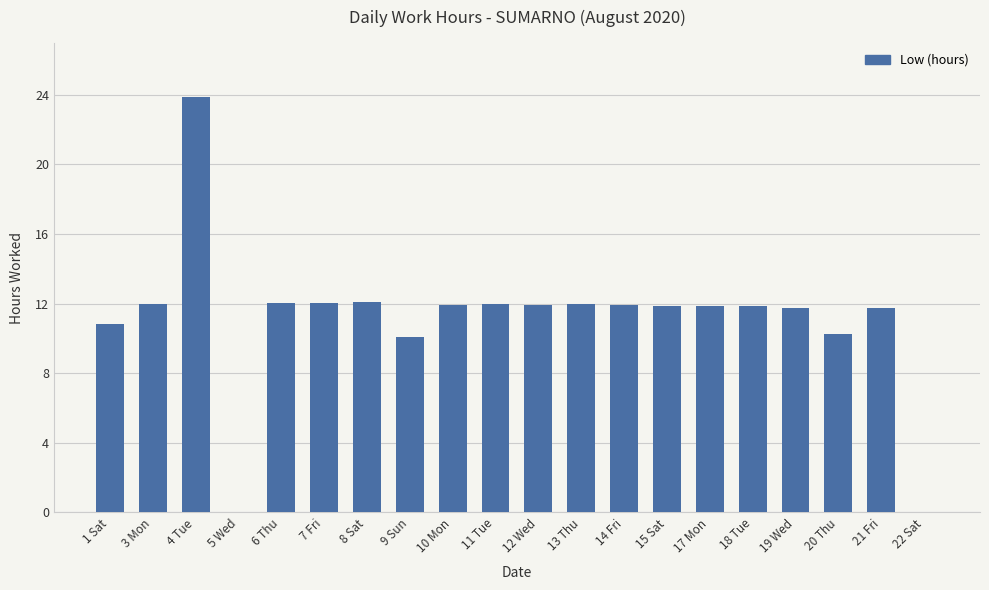

What is the change in value from 10 Mon to 20 Thu?

-1.7